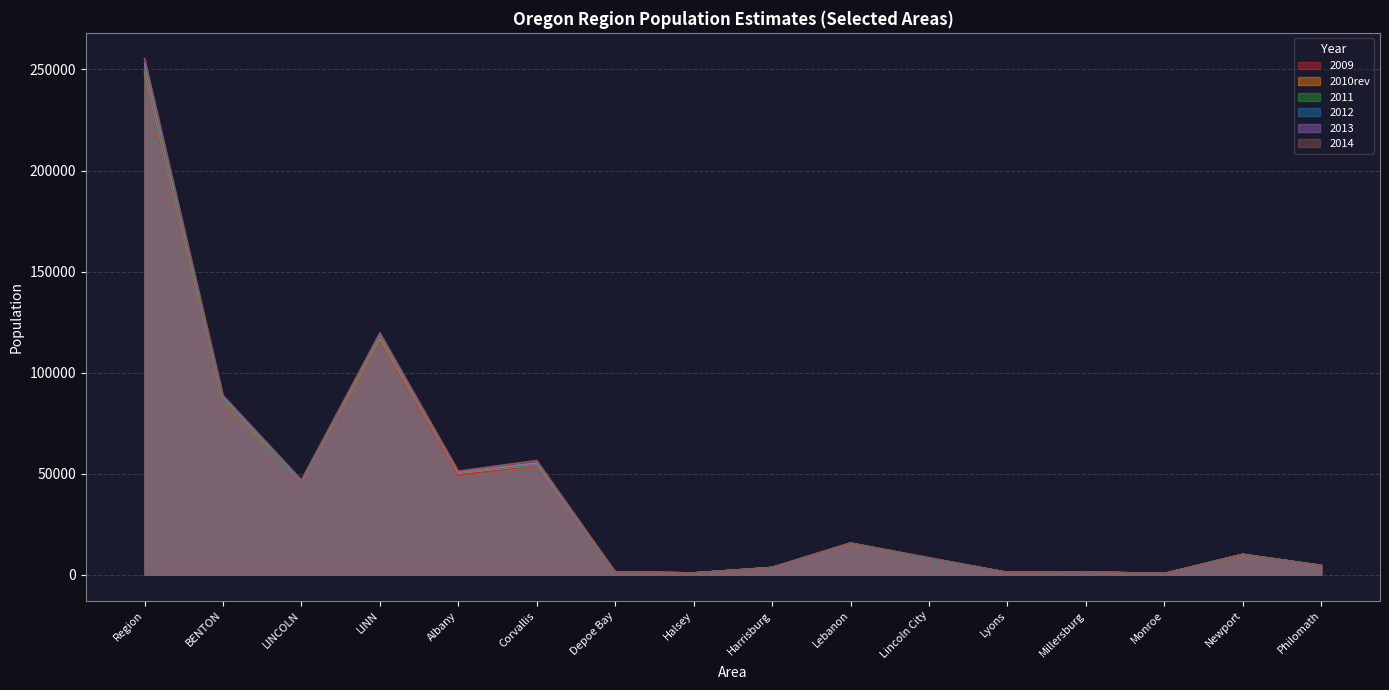

Which series changed the most between Lincoln City and Lyons?

2014